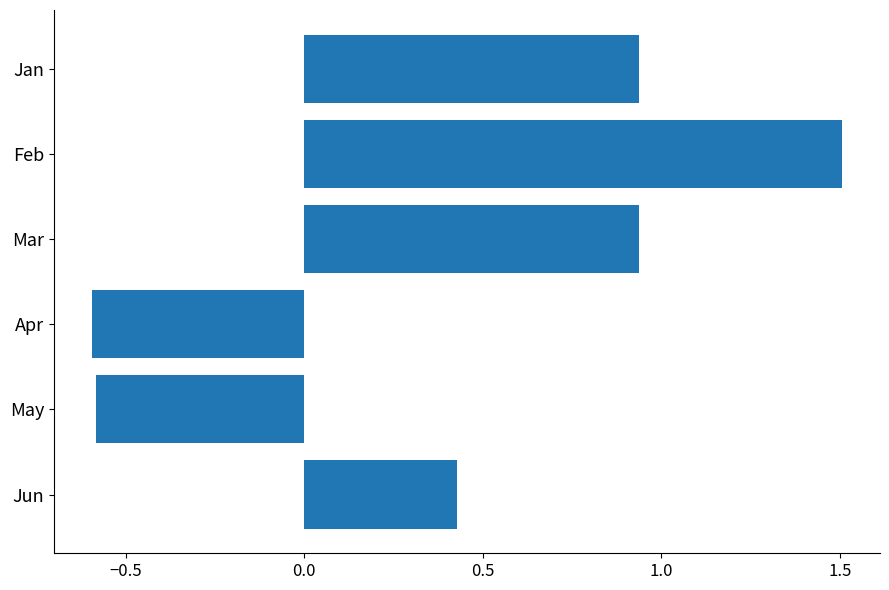

Between Apr and Jan, which is larger?

Jan